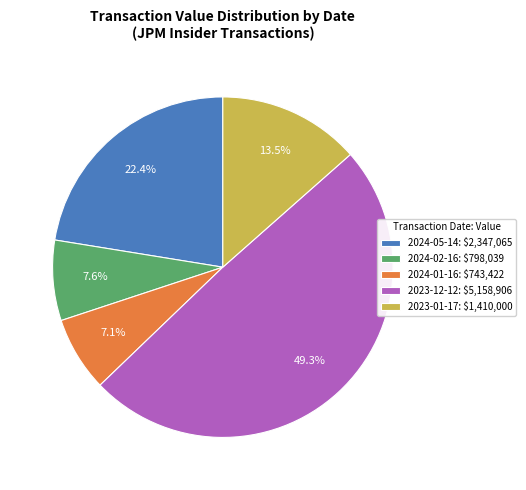

What is the smallest slice in the pie chart?

2024-01-16